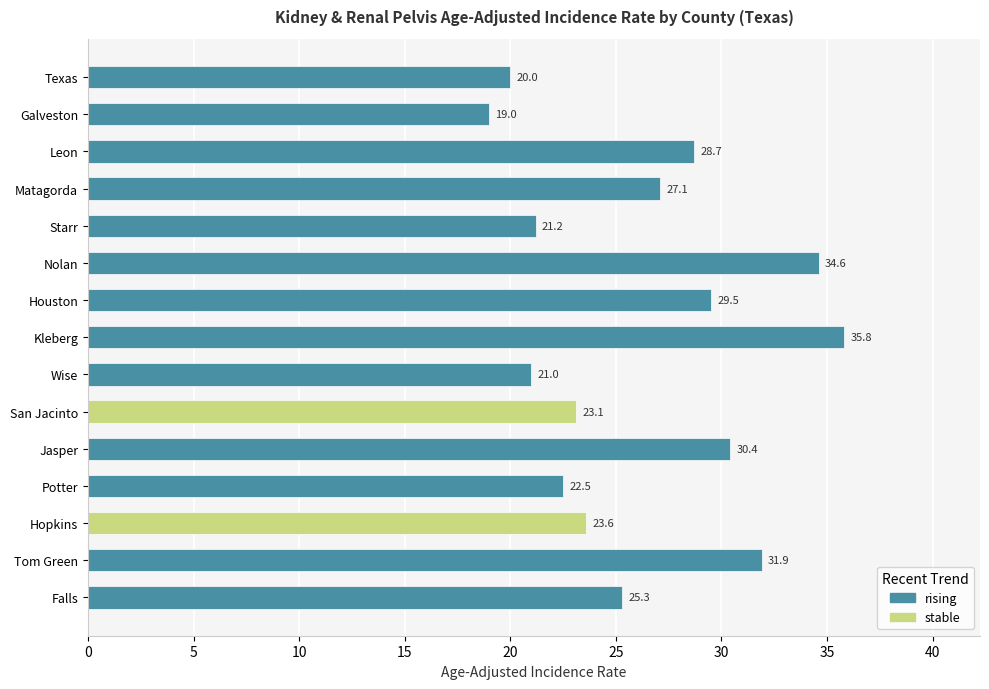

The chart shows a value of 9.9 at Tom Green. True or false?

False